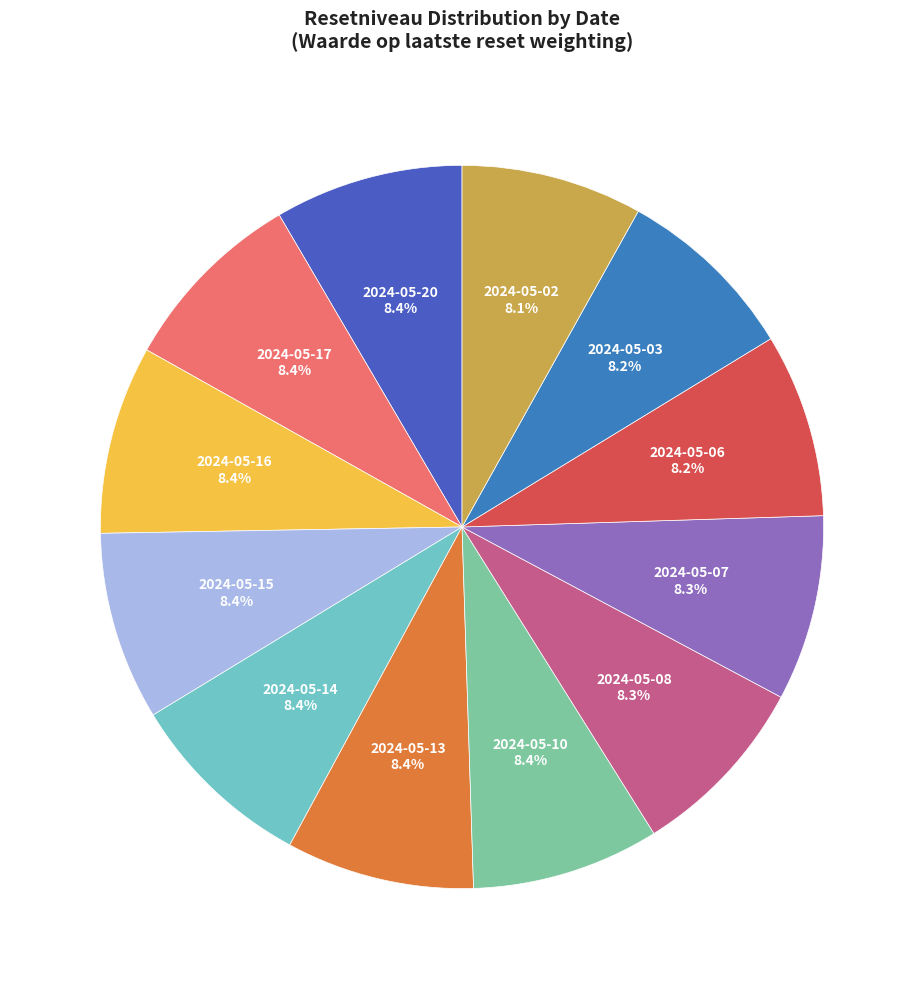

How many segments does this pie chart have?

12